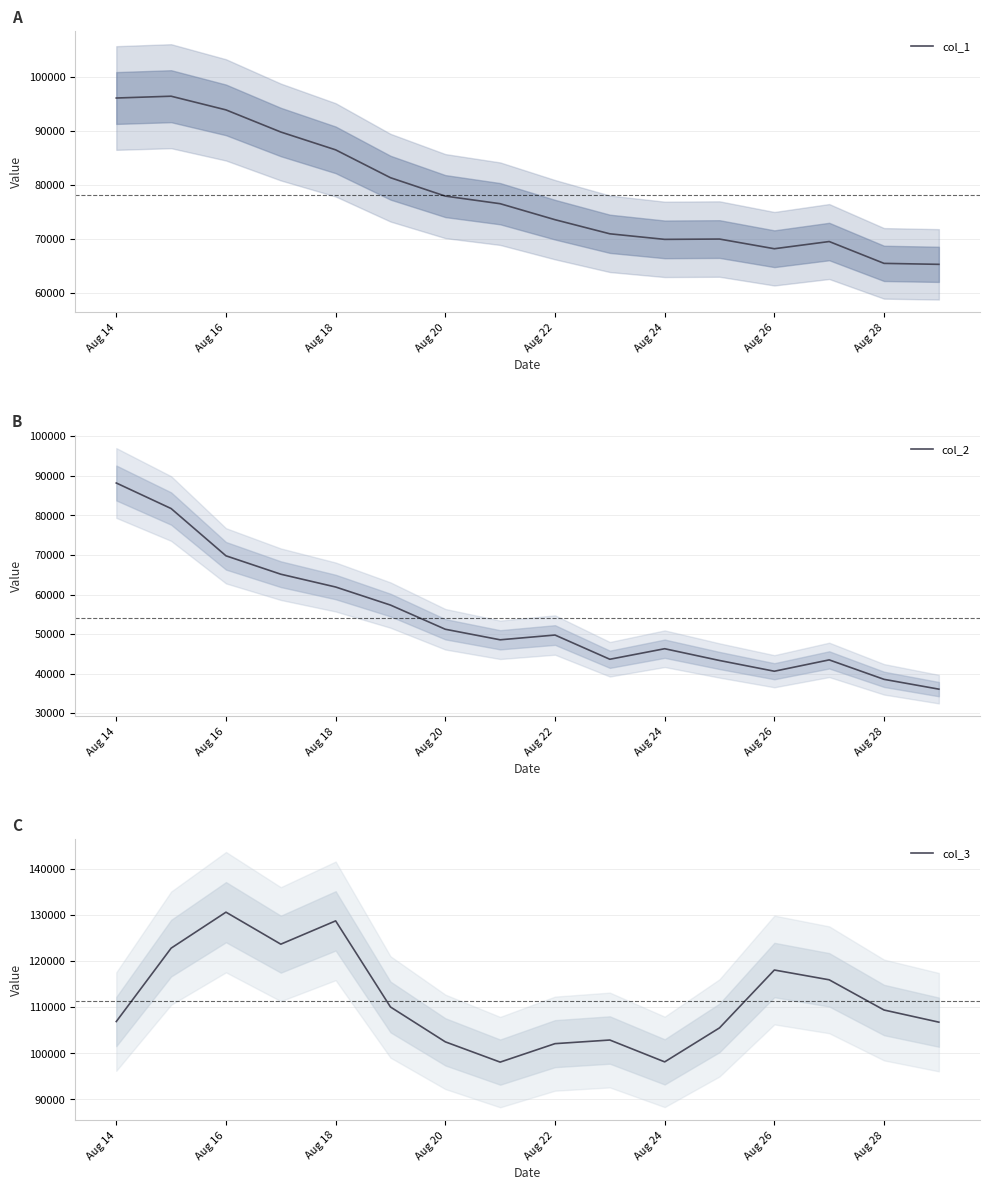

At how many categories does at least one series exceed 128460?

2